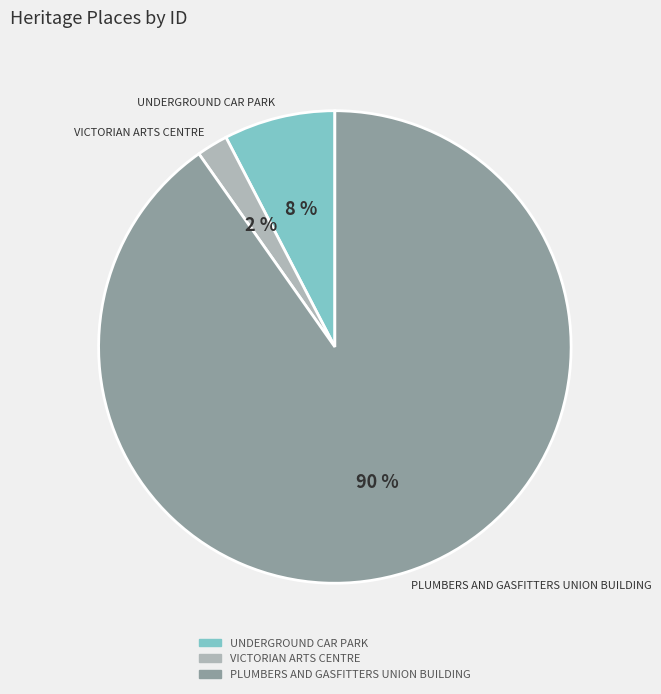

True or false: PLUMBERS AND GASFITTERS UNION BUILDING accounts for 99% of the total.

False